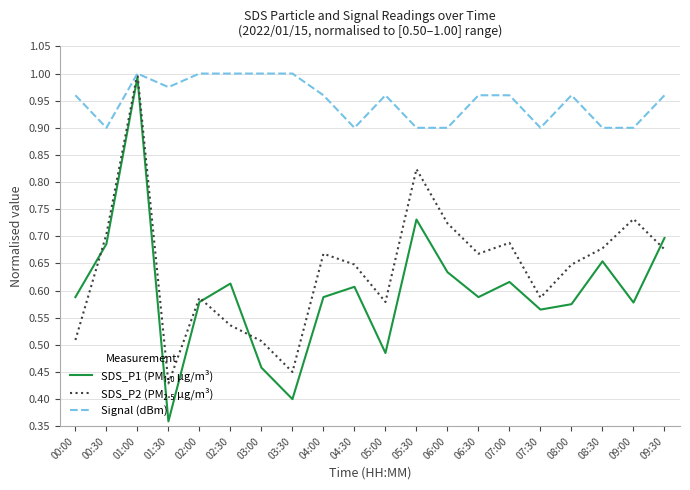

At which category does the chart reach its minimum across all series?

01:30